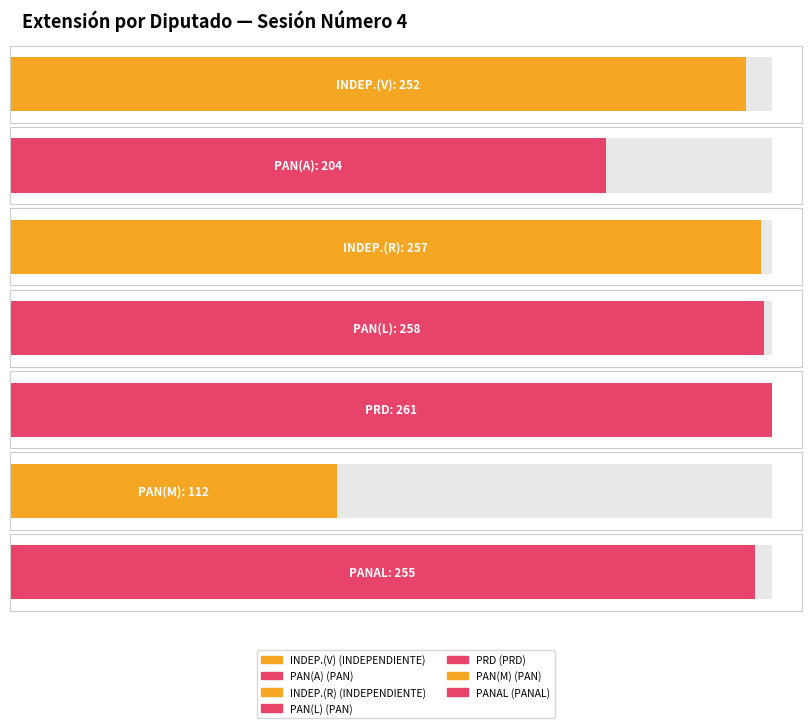

Read the value at INDEPENDIENTE
(Ramos).

257